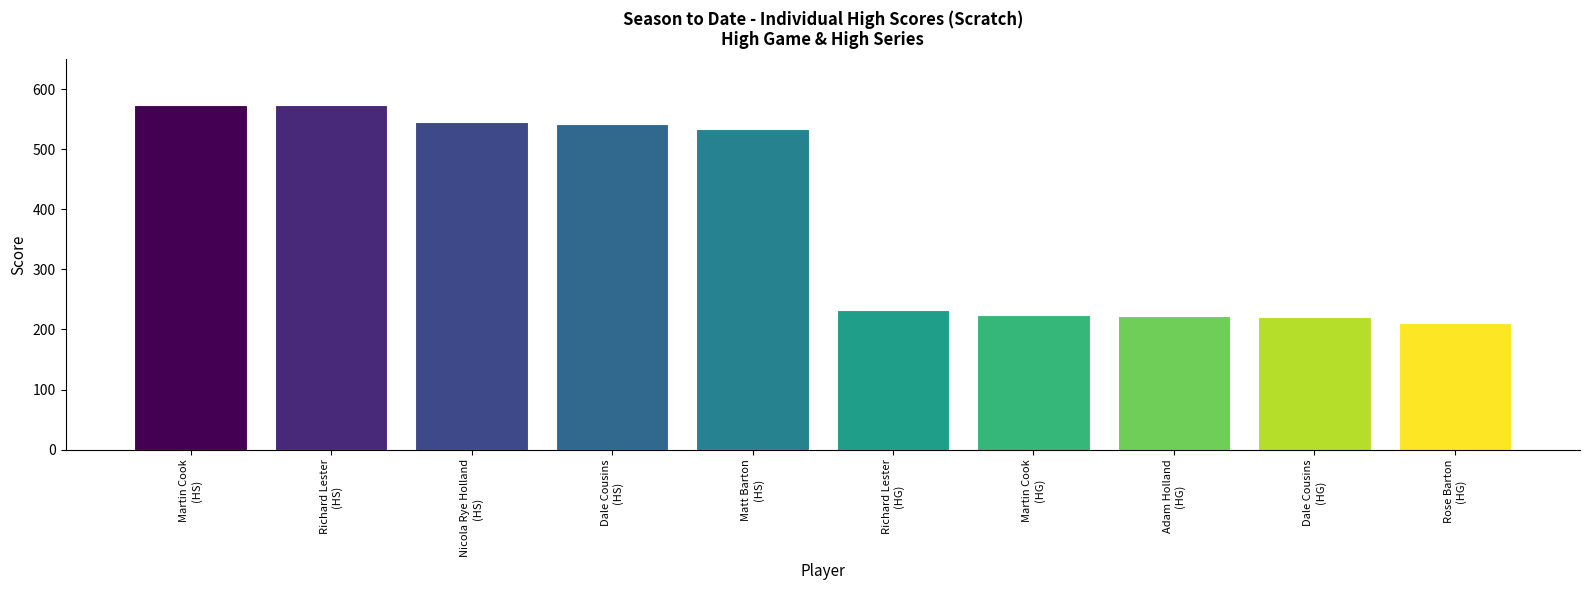

What is the value of the 1st bar from the left?

574